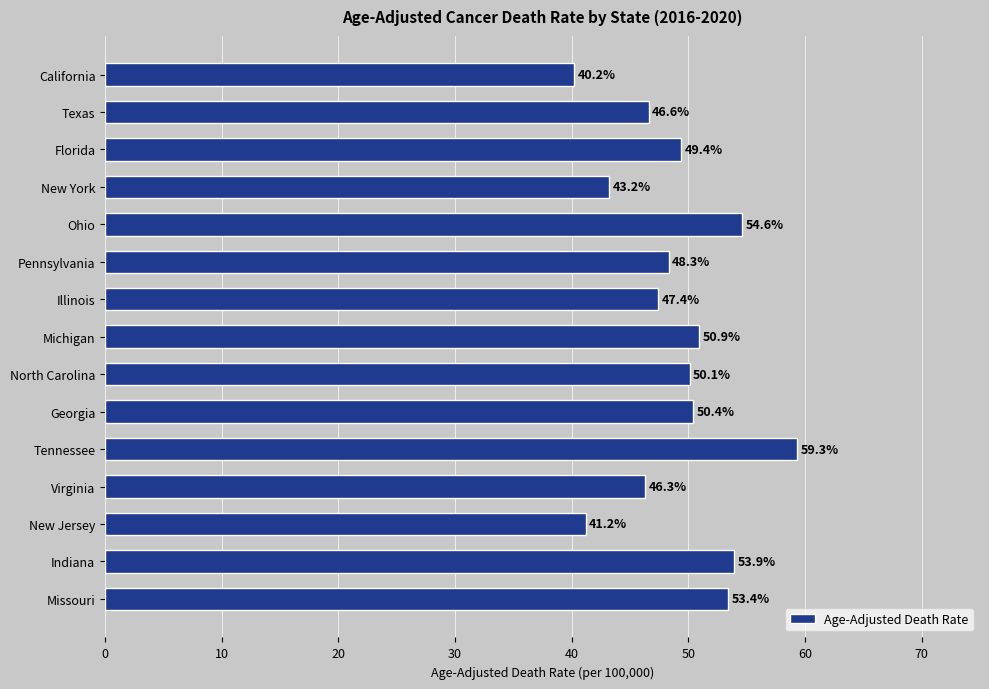

How many values are below 49?

7